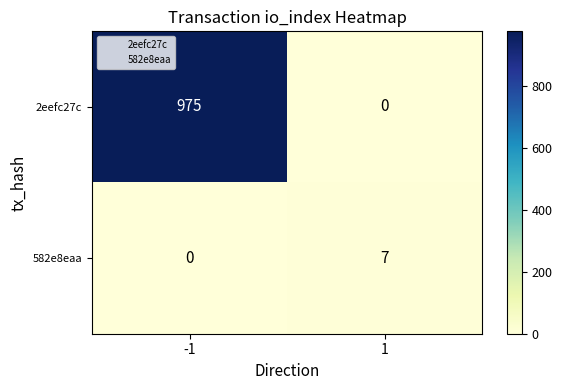

What is the highest value of the 582e8eaa series?

7